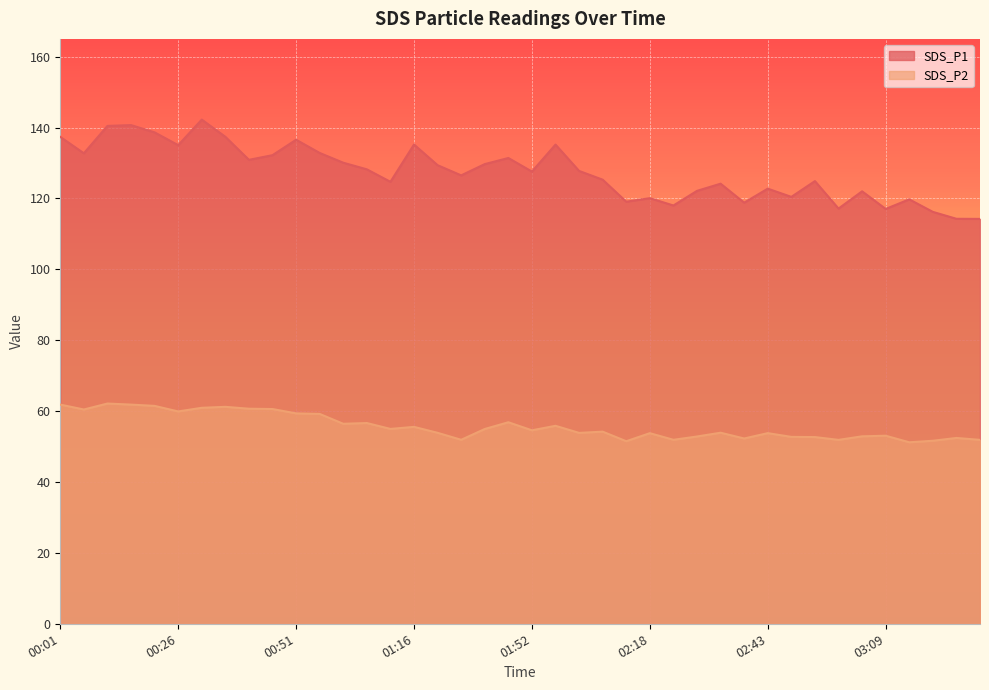

Is the value of SDS_P2 at 02:58 greater than the value of SDS_P1 at 02:38?

No